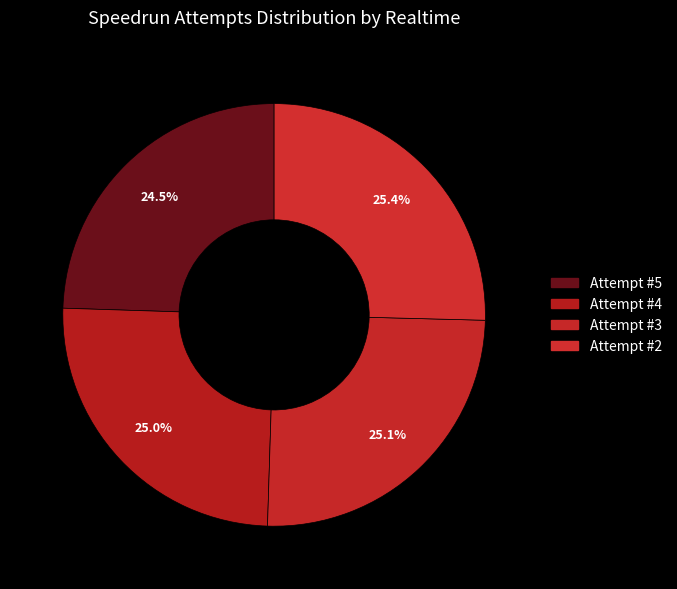

How many slices are in this pie chart?

4